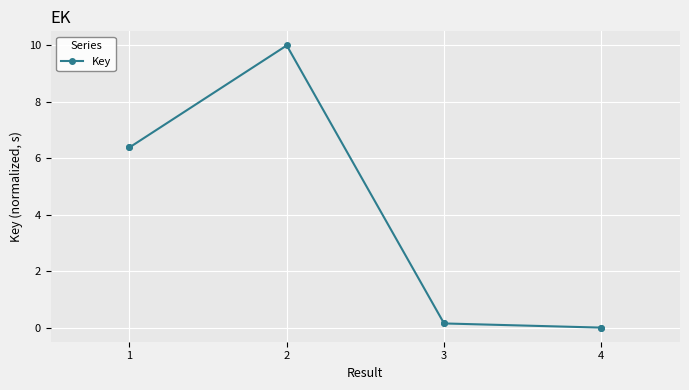

How many lines are shown in the chart?

1